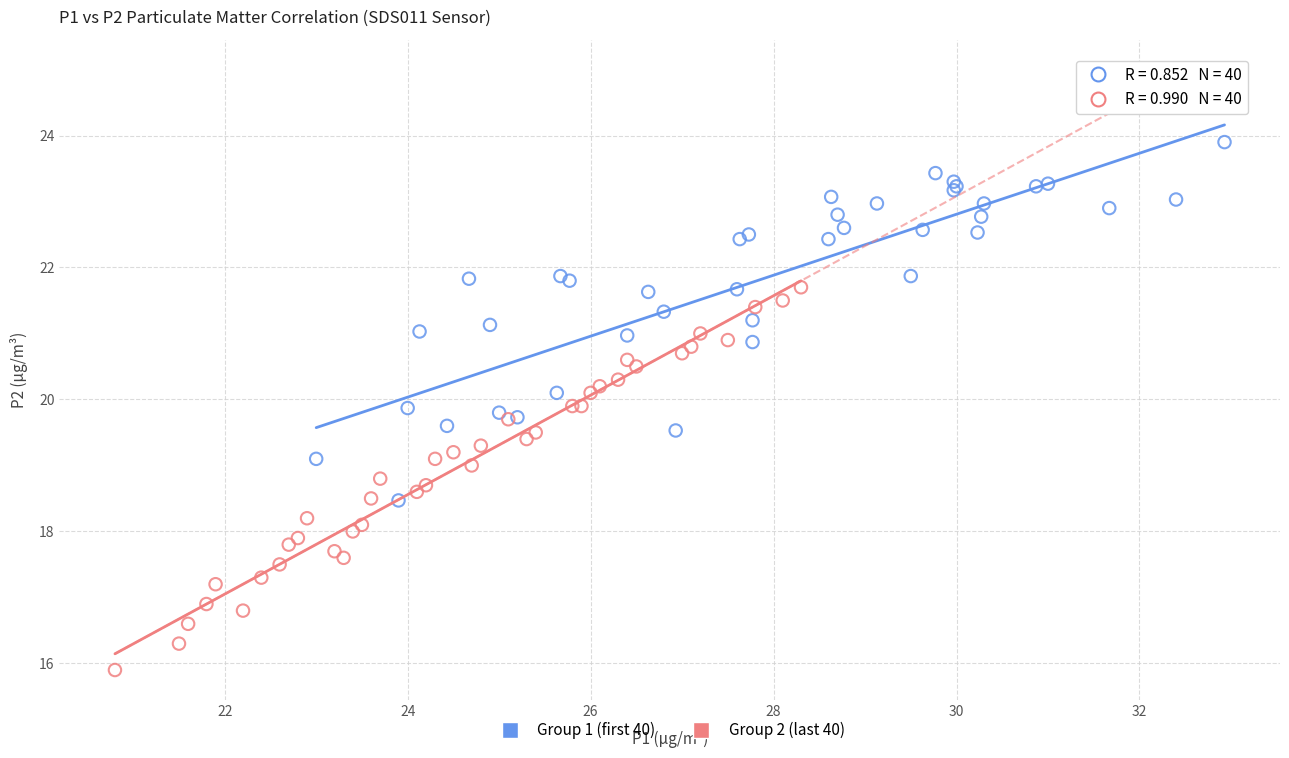

Which series contains the highest Y value?

Group 1 (first 40)